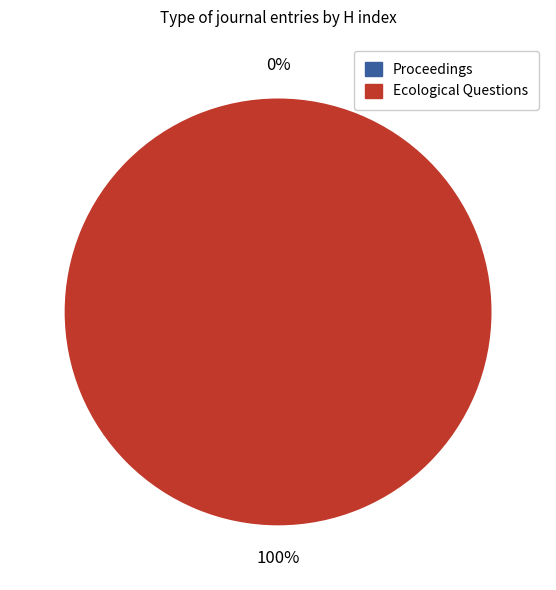

How many segments does this pie chart have?

2